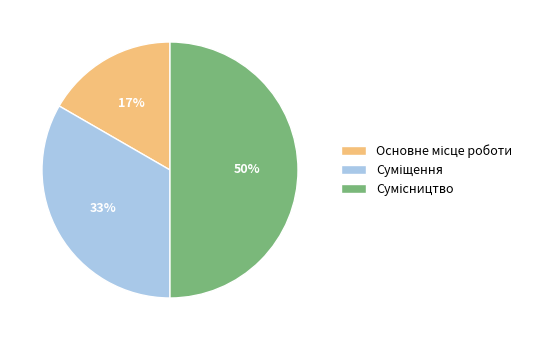

To the nearest percent, what is the difference between the largest and smallest slice percentages?

33%